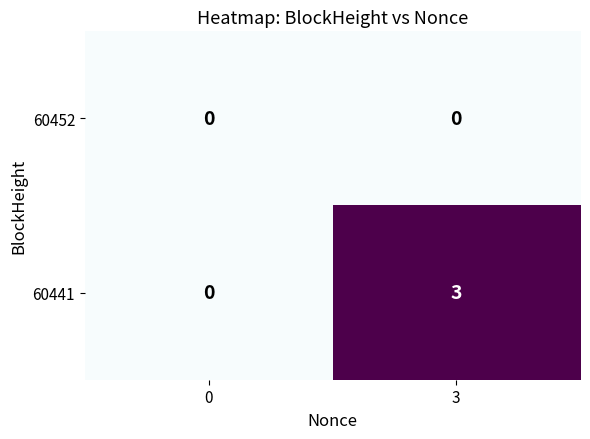

What is the maximum value for 60441?

3